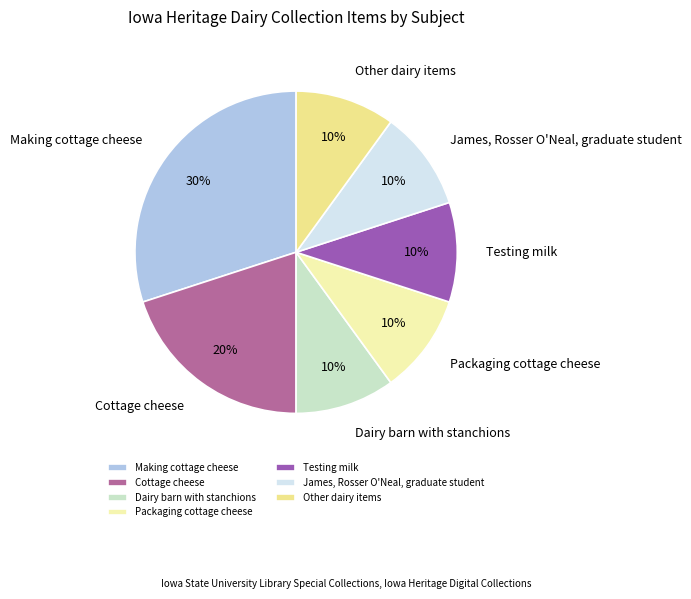

Is there a majority slice in this chart?

No